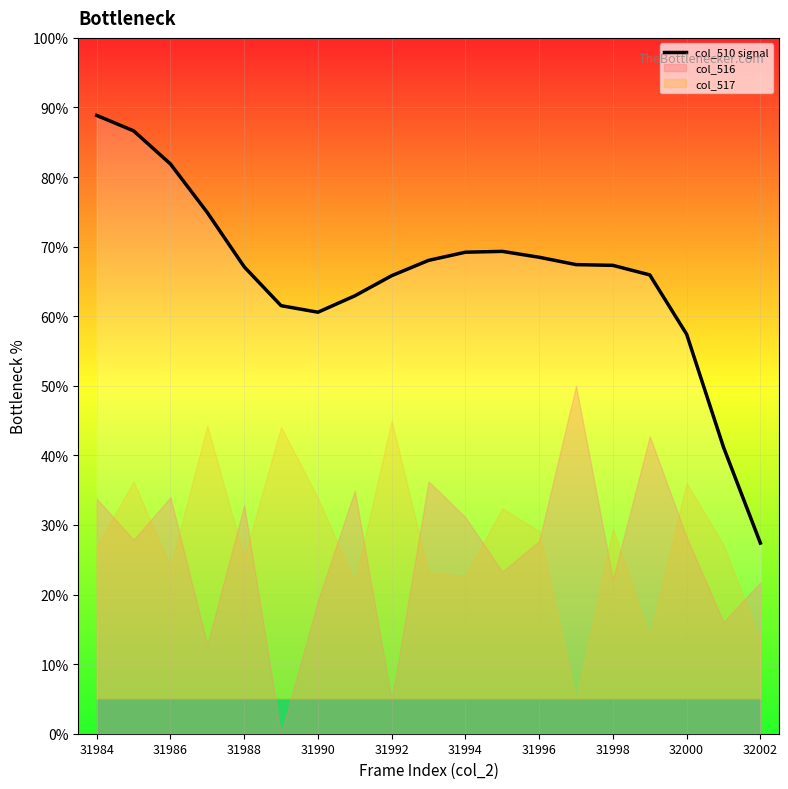

Which category has the highest value in the col_510 signal series?

31984